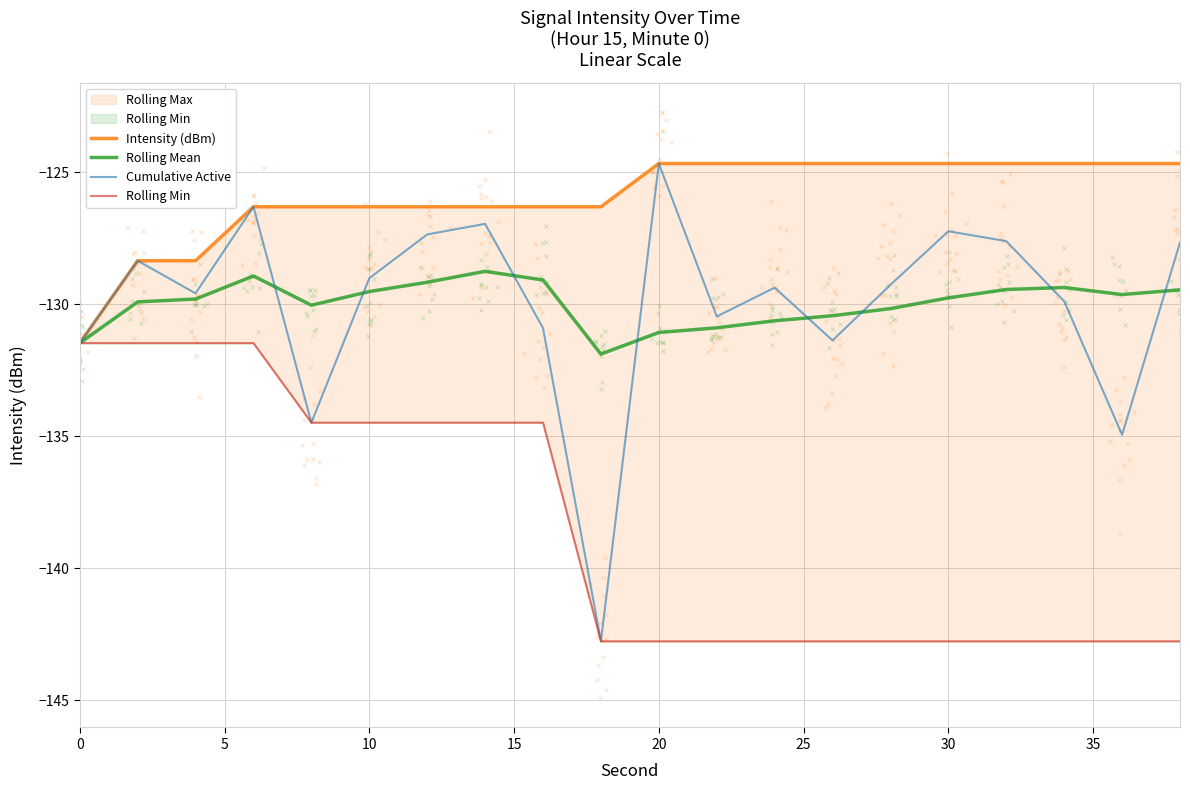

Which series contains the highest Y value?

Intensity (dBm)